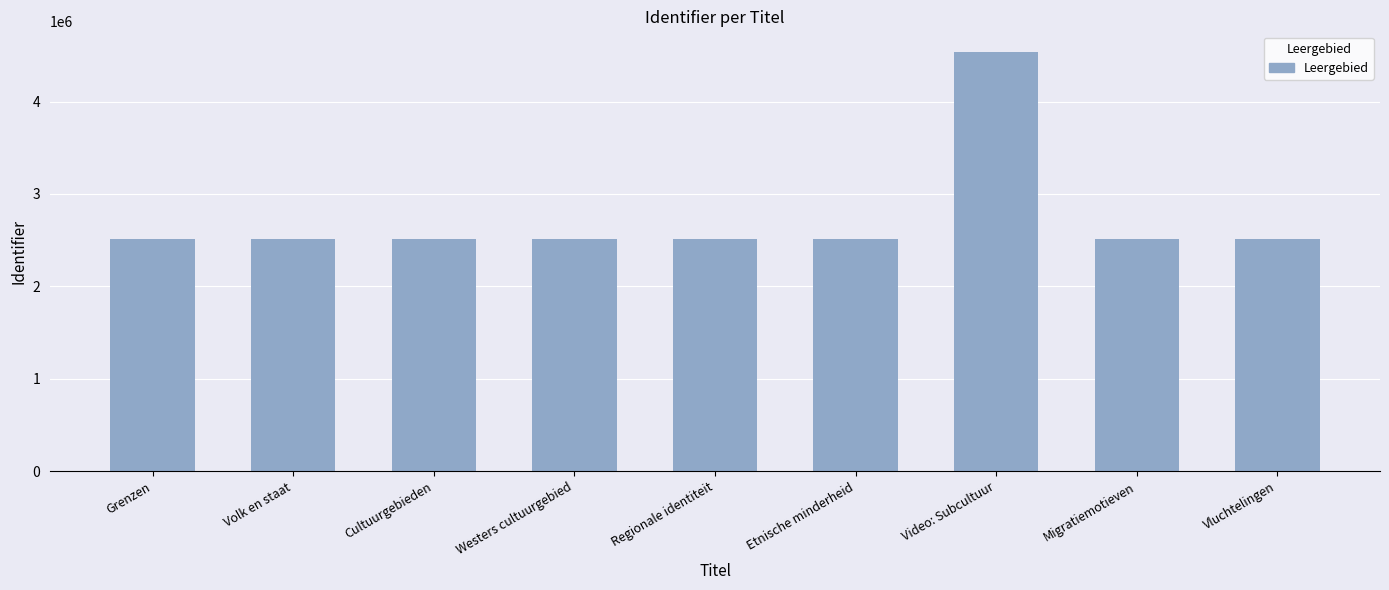

Does the chart contain stacked bars?

No